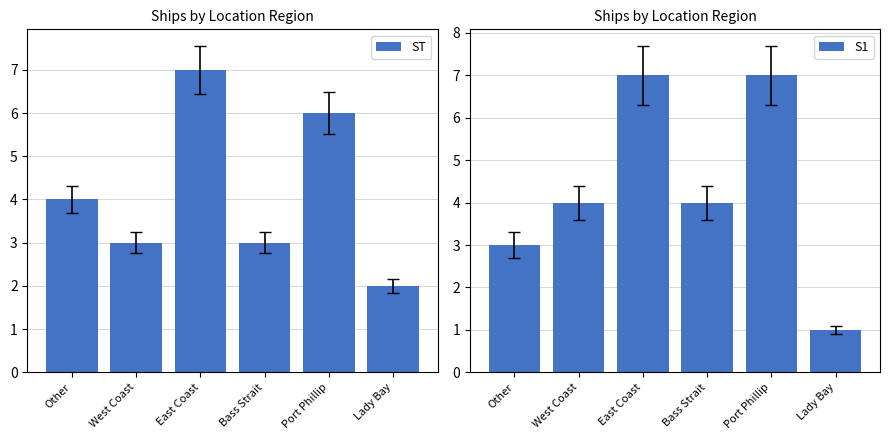

What is the average value of the ST series?

4